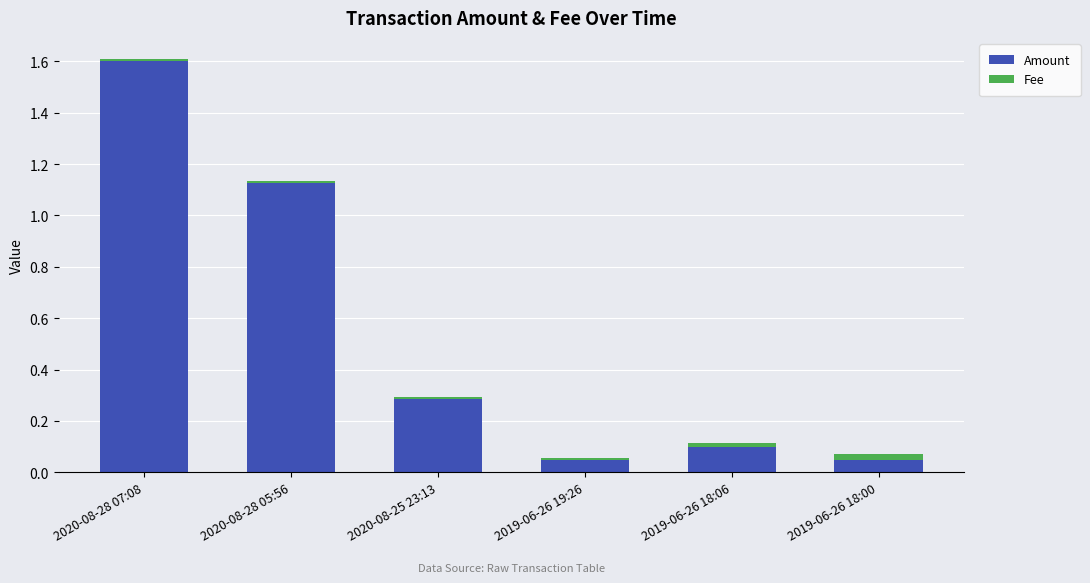

At which category is the sum across all series the highest?

2020-08-28 07:08